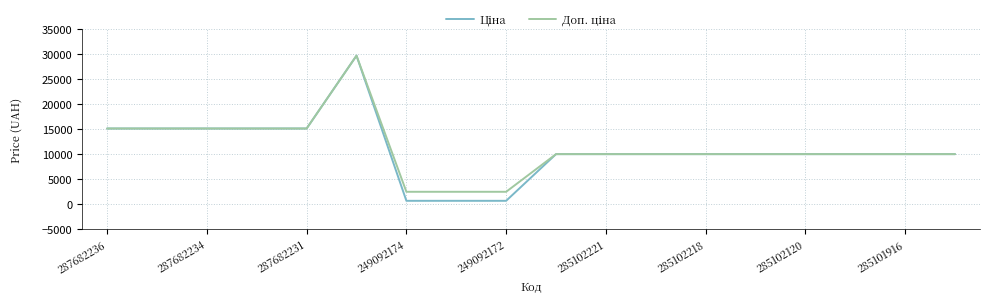

What is the difference between the maximum and minimum values in the Ціна series?

29143.5